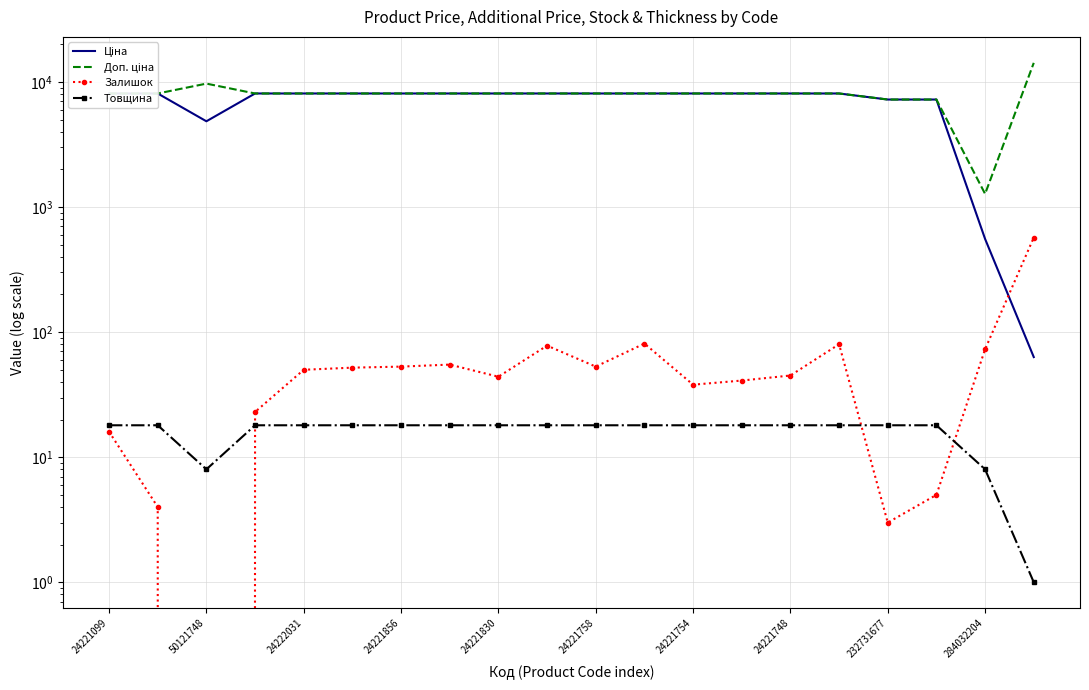

How many data points does each series have?

20